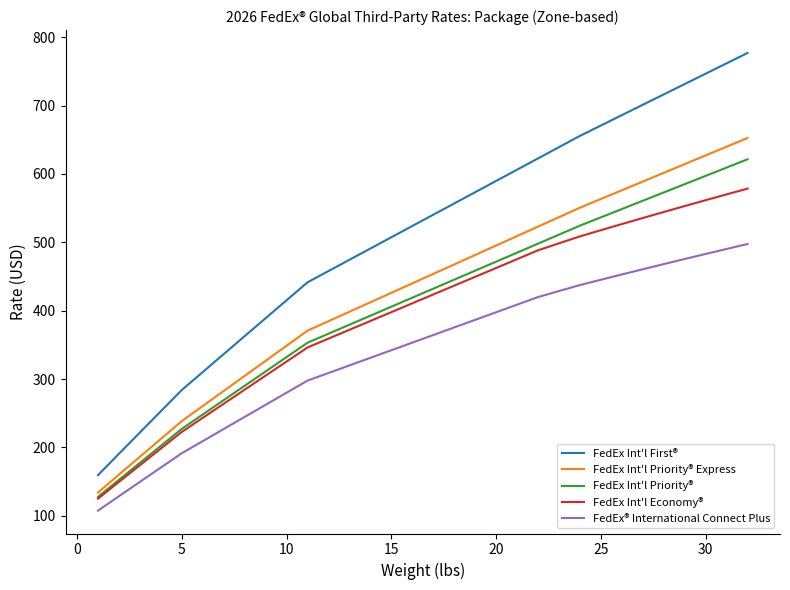

Rank the series by their maximum value, from lowest to highest.

FedEx® International Connect Plus, FedEx Int'l Economy®, FedEx Int'l Priority®, FedEx Int'l Priority® Express, FedEx Int'l First®